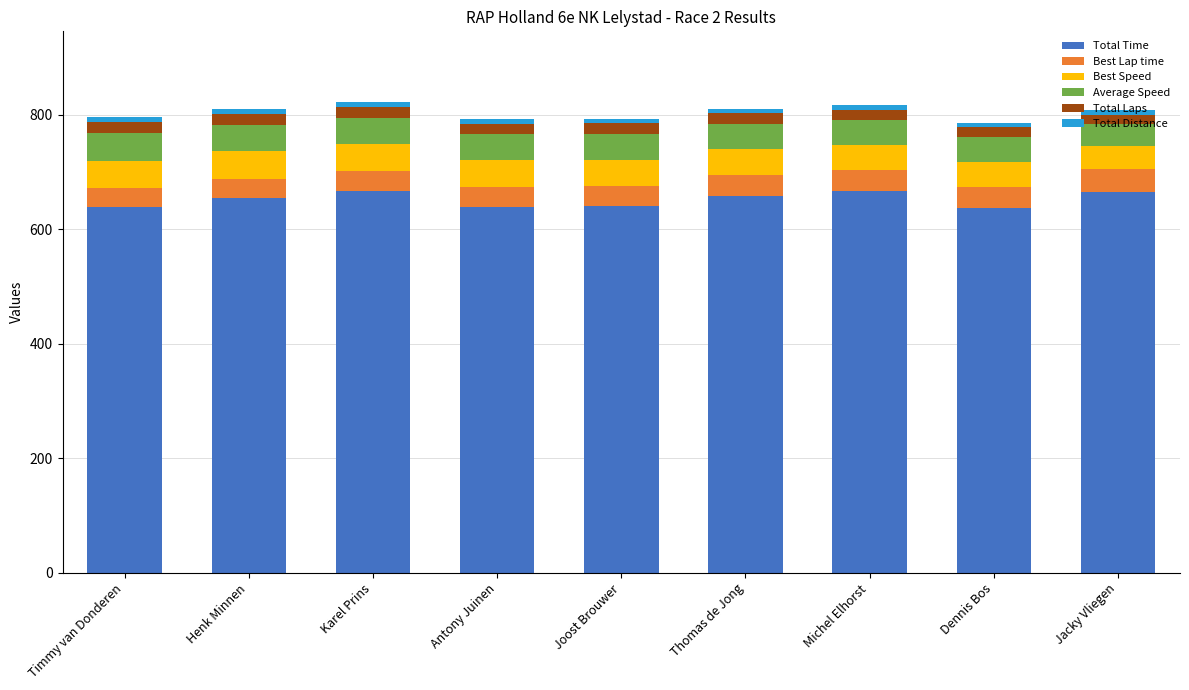

What is the maximum value for Total Time?

667.6